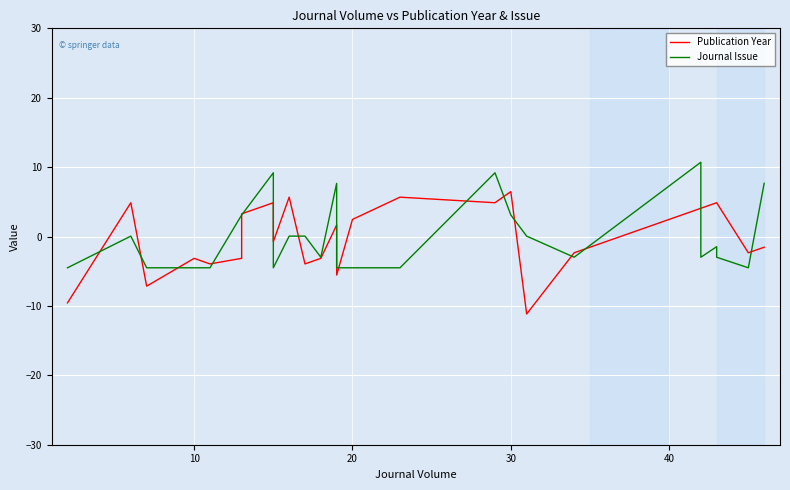

How many times do Journal Issue and Publication Year cross each other?

16